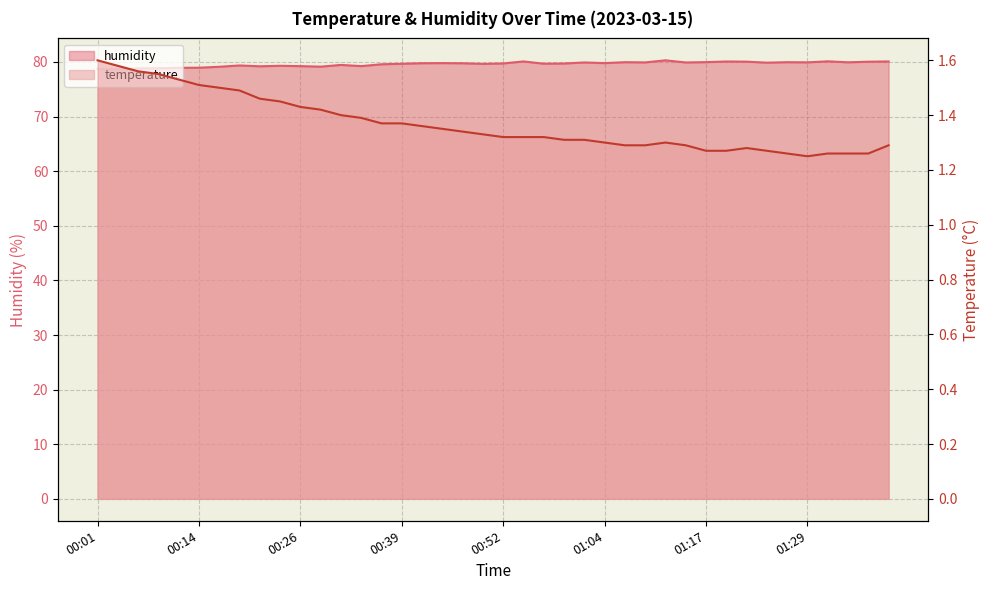

True or false: temperature and humidity intersect in this chart.

False